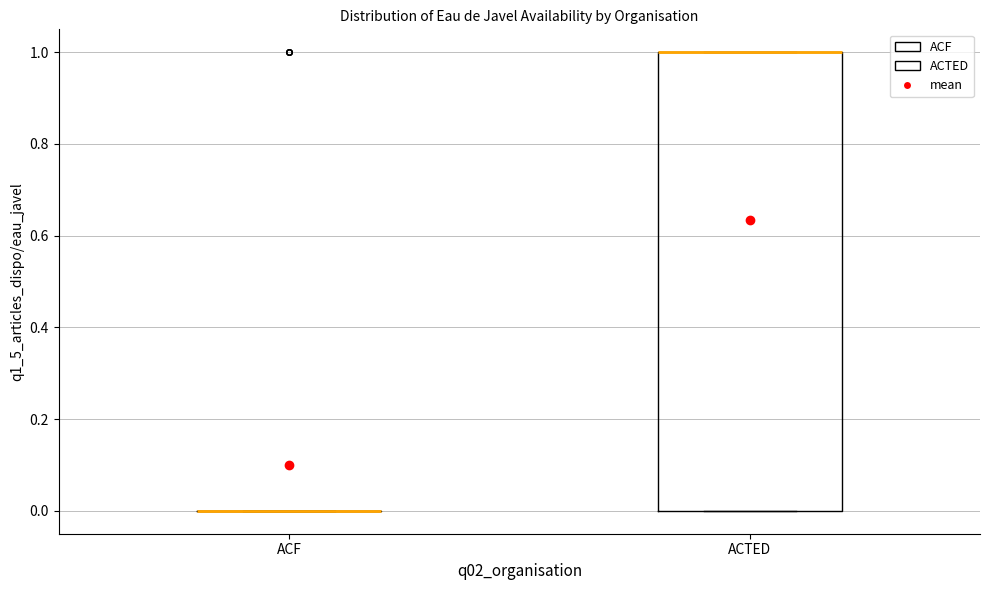

Reading left to right, transcribe this box plot: for each box, give where its median line is, the range the box spans, and where its two whiskers end, as read against the y-axis. The values are not printed on the chart, so give them approximately, as read against the axis.

ACF: box collapsed to a line at 0, whiskers 0 to 0
ACTED: median 1 (drawn on the box's upper edge), box 0 to 1, whiskers 0 to 1